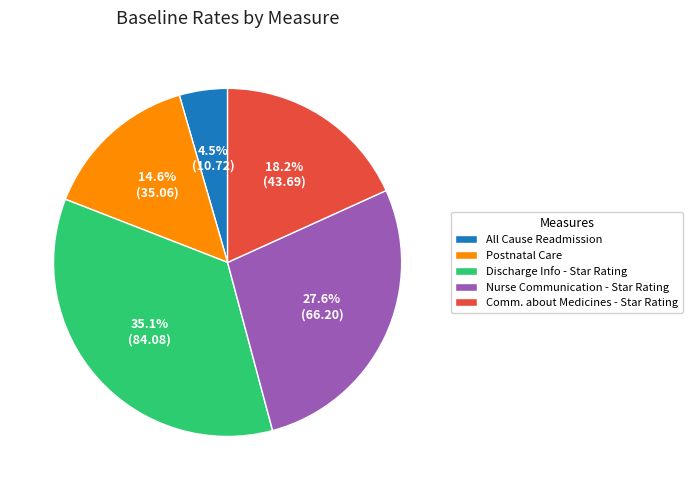

Which slice is the smallest?

All Cause Readmission